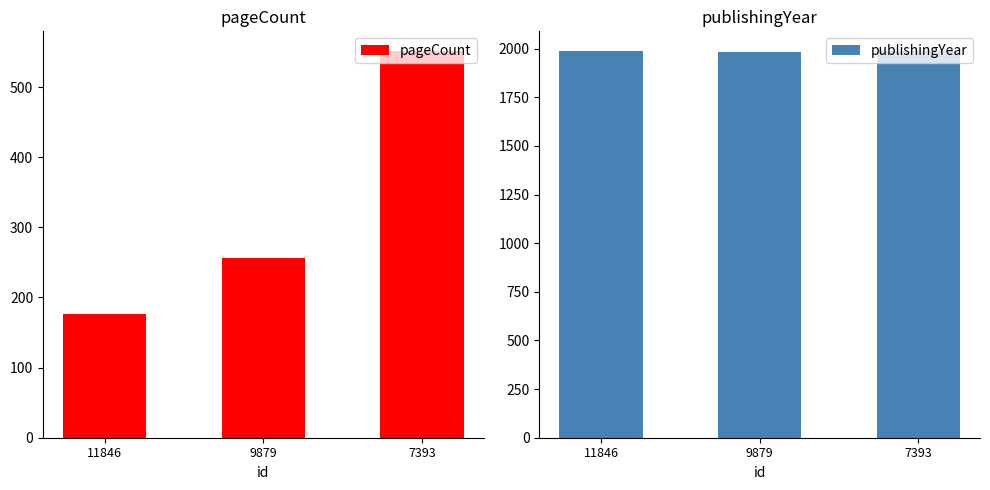

At which category does the chart reach its minimum across all series?

11846